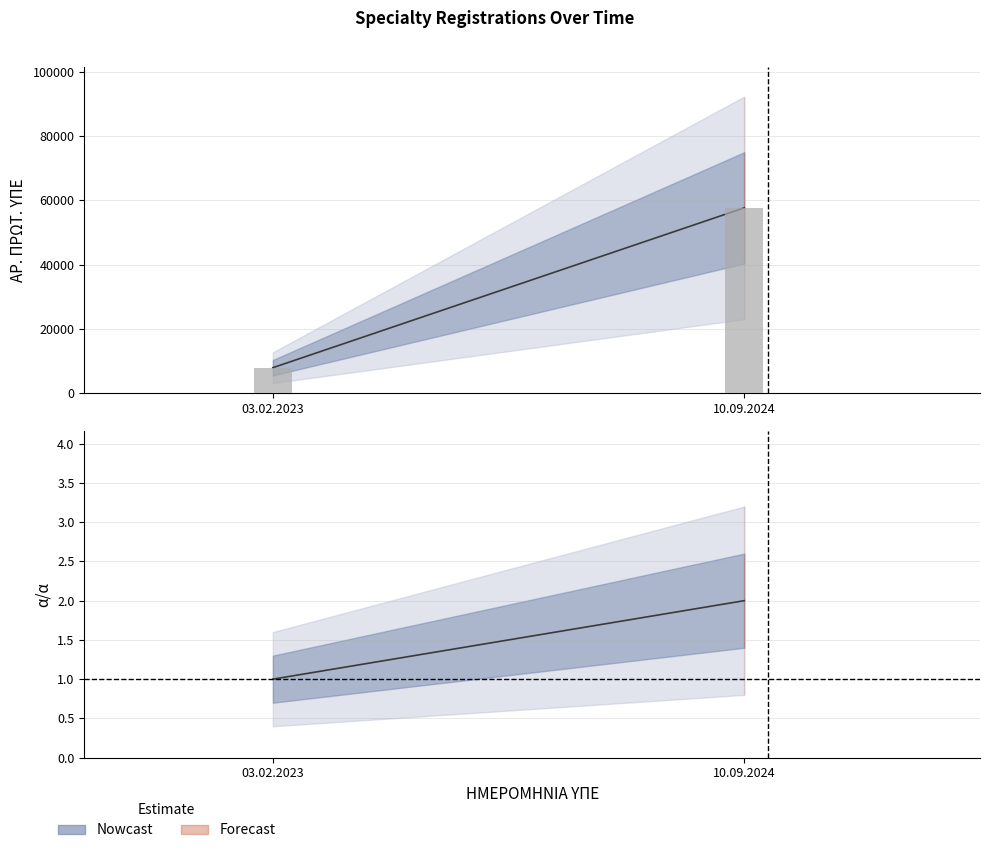

What is the greatest value displayed?

57663